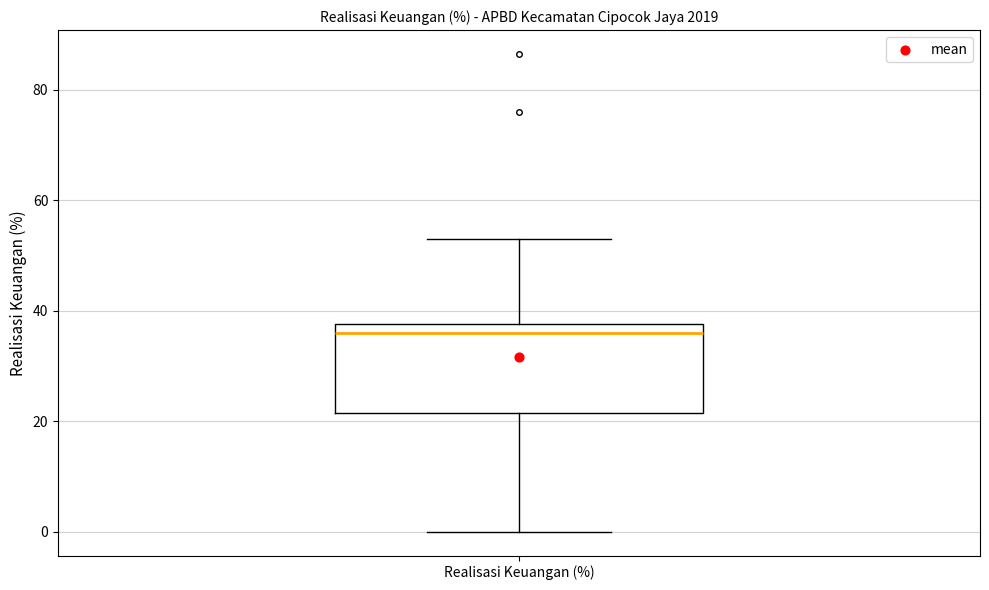

Transcribe this box plot: give where the median line is, the range the box spans, and where the two whiskers end, as read against the y-axis. The values are not printed on the chart, so give them approximately, as read against the axis.

median 36, box 22 to 38, whiskers 0 to 52